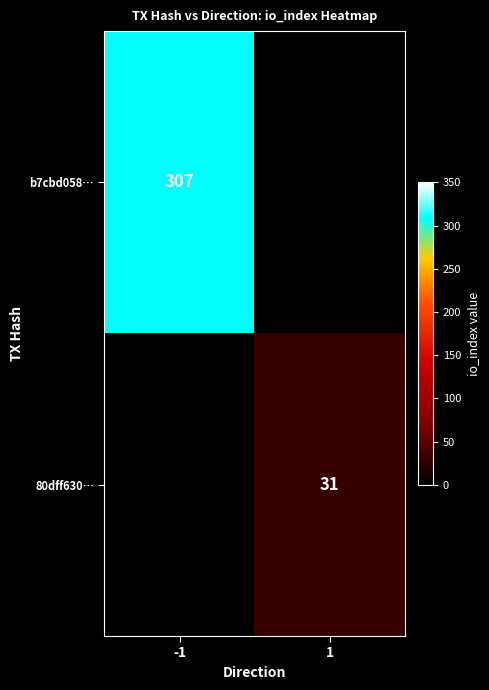

The value of 80dff630… at 1 is 31. True or false?

True